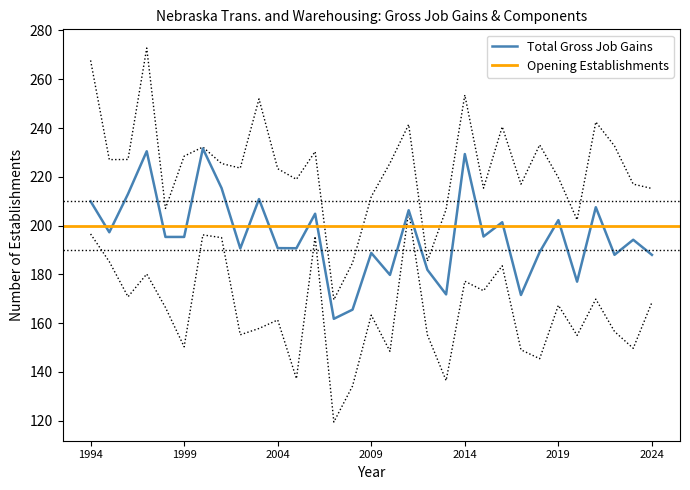

Is it true that Total Gross Job Gains equals 58.7 at 2024?

False